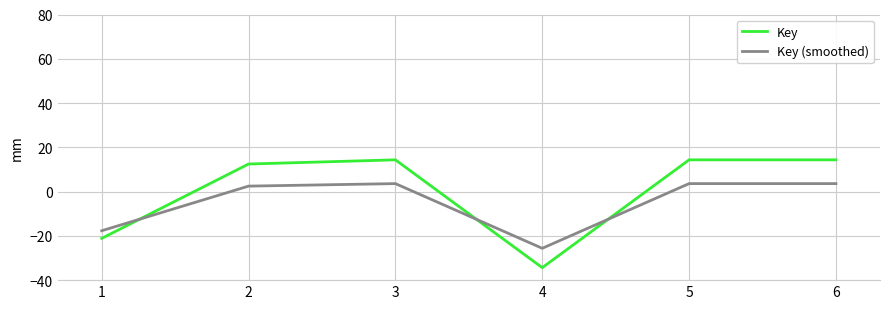

Is it true that Key (smoothed) equals -25.6 at 4?

True